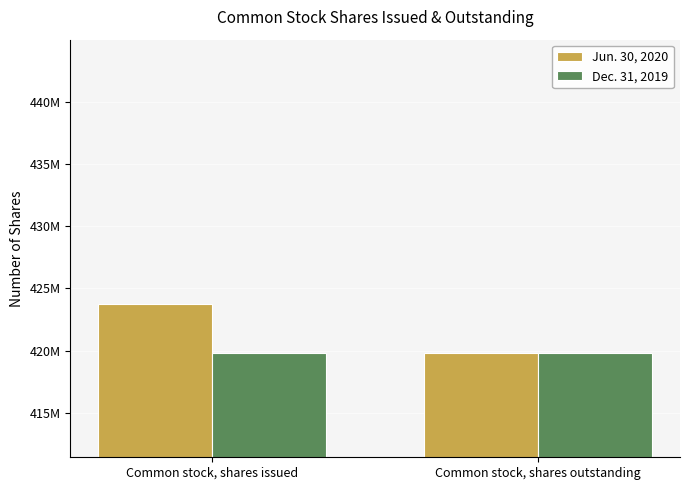

List the labels in order of Jun. 30, 2020 value, smallest first.

Common stock, shares outstanding, Common stock, shares issued